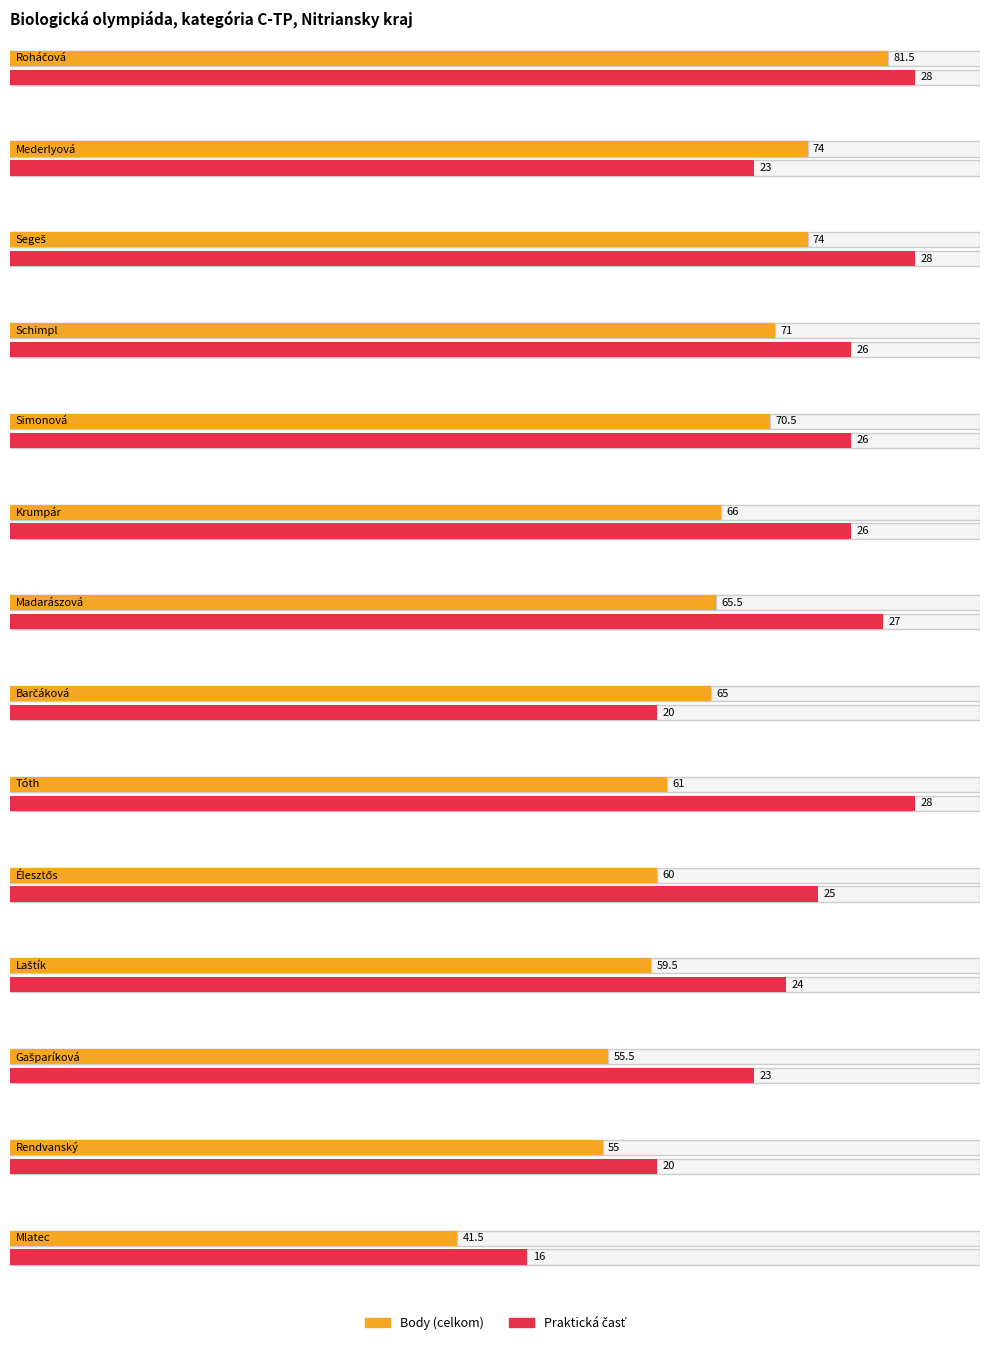

Which series has the largest total across all categories?

Body